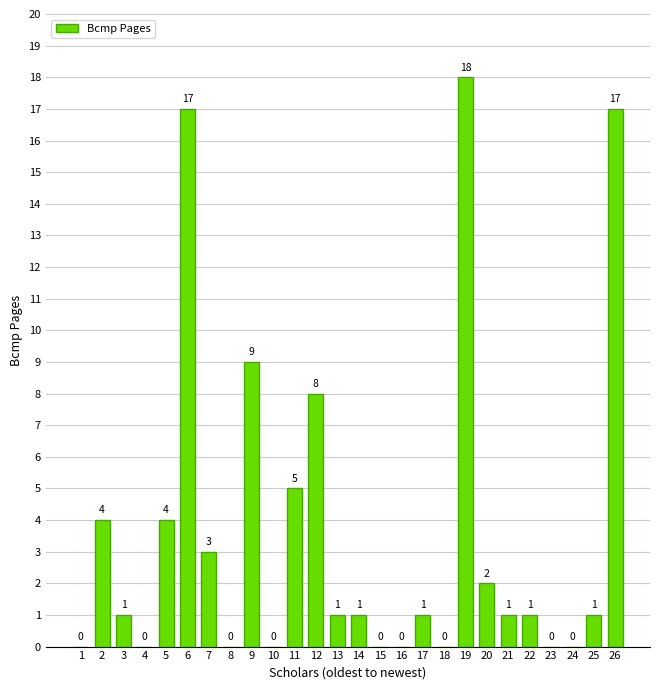

What is the change in value from 15 to 21?

+1